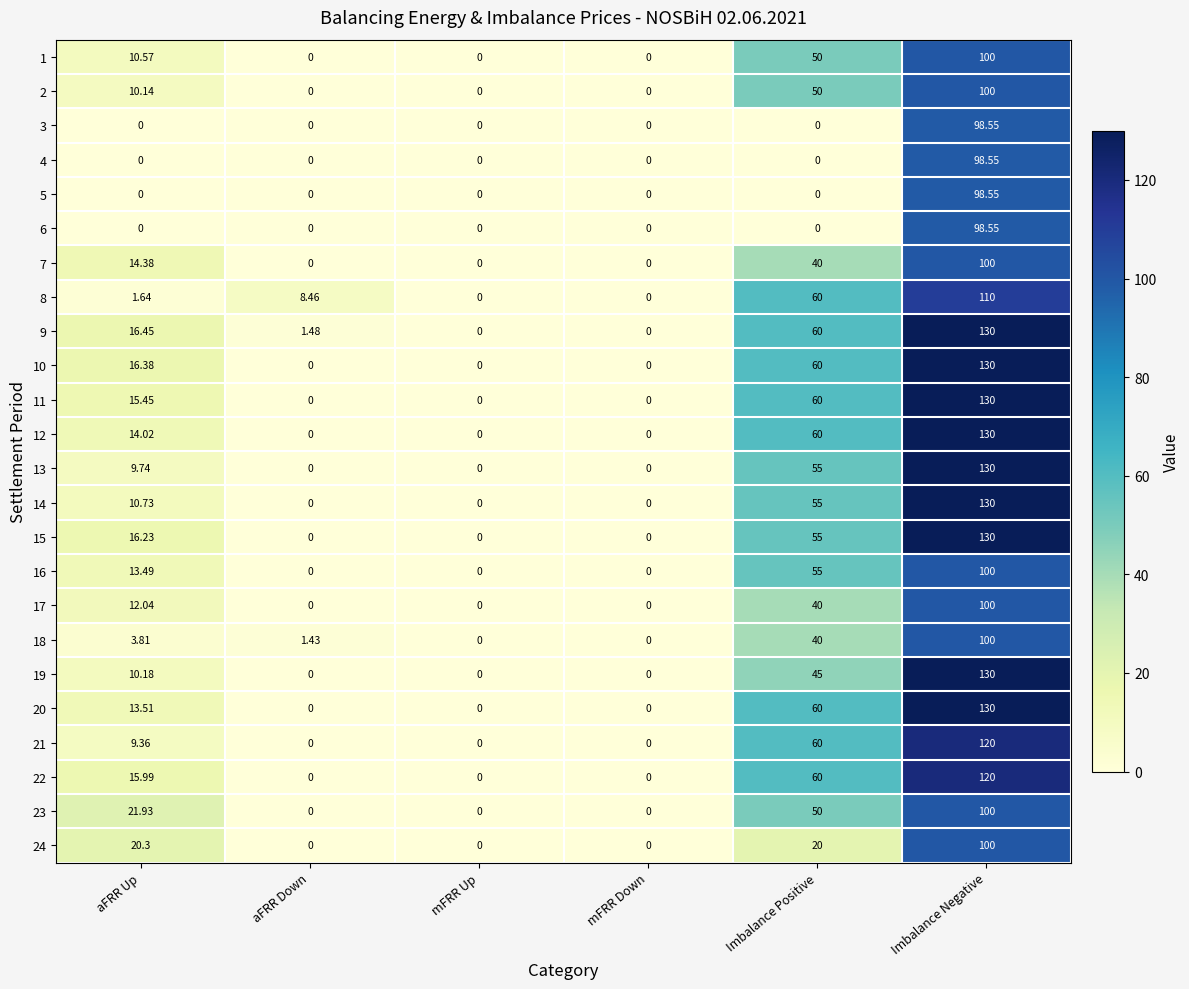

At which label does 17 reach its peak?

Imbalance Negative